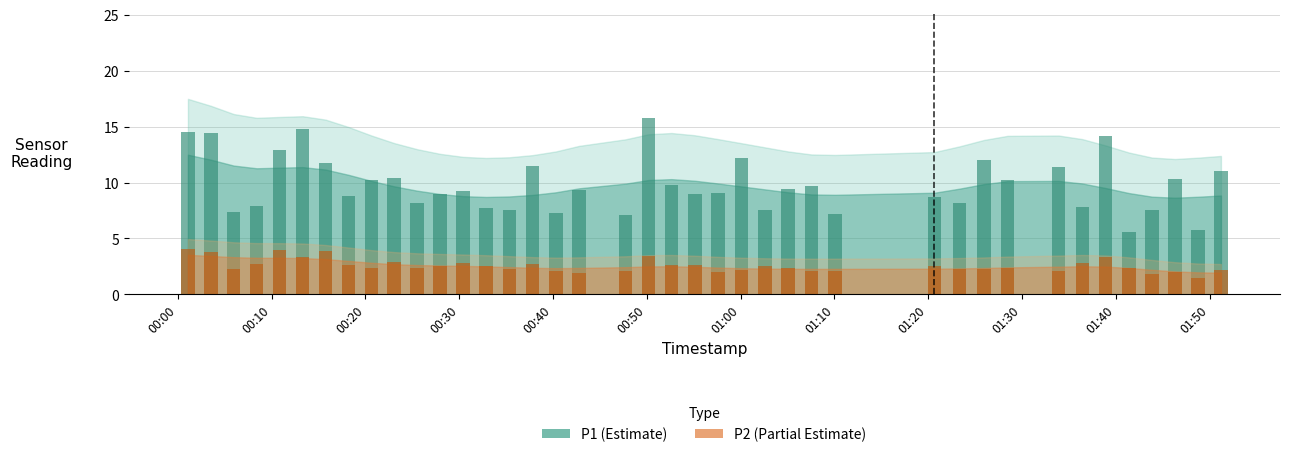

Are the bars horizontal?

No